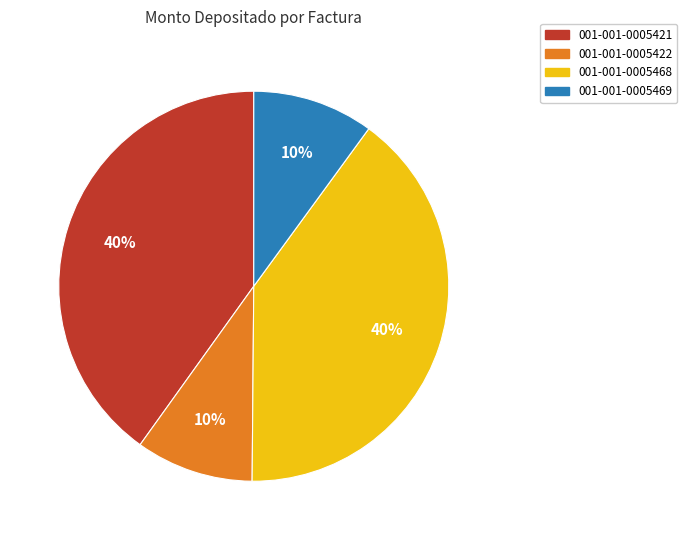

What is the ratio of the value at 001-001-0005469 to the value at 001-001-0005422?

1.0